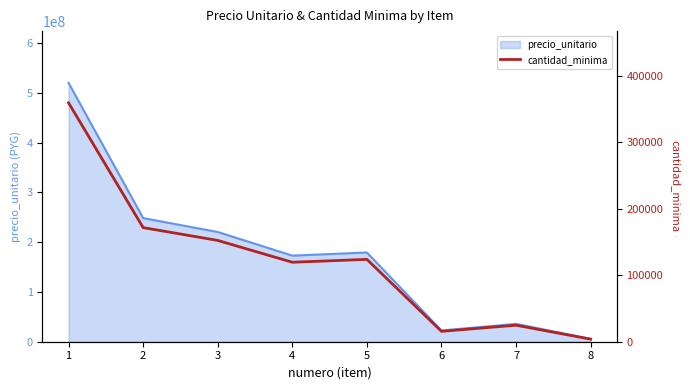

What is the maximum value for precio_unitario?

519851060